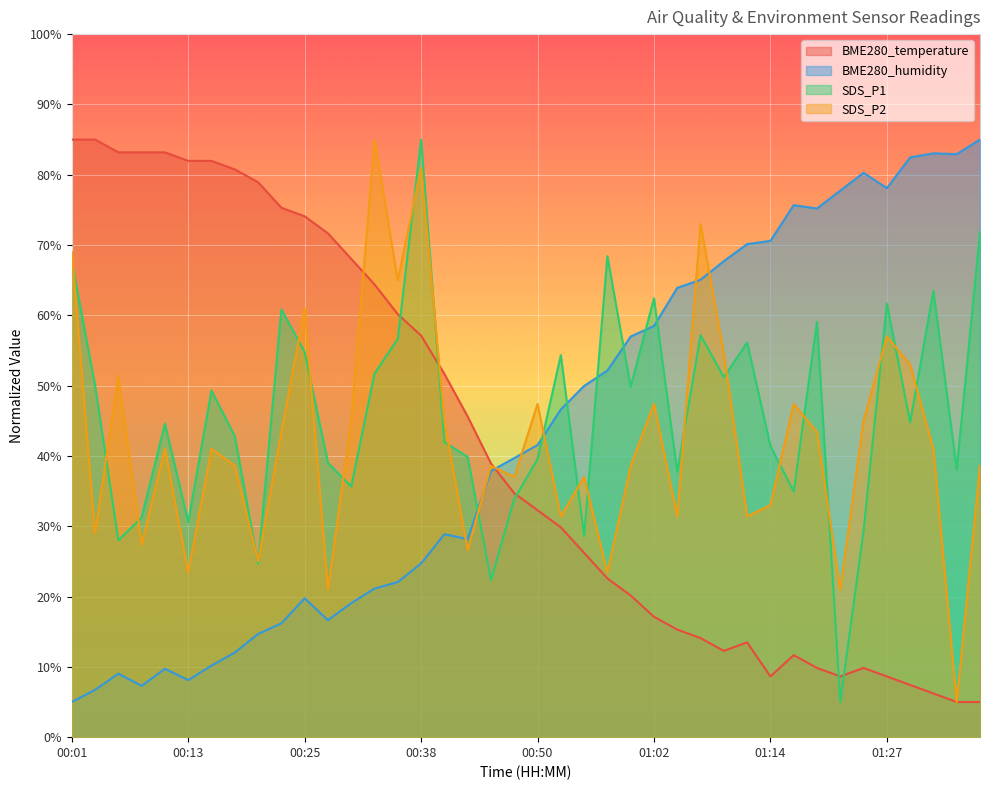

Reading right to left, transcribe all the data shown in this chart.

BME280_temperature: 5.0	5.0	6.2	7.4	8.6	9.8	8.6	9.8	11.7	8.6	13.5	12.3	14.1	15.3	17.1	20.2	22.6	26.2	29.8	32.3	34.7	38.9	45.6	51.7	57.1	60.2	64.4	68.0	71.7	74.1	75.3	78.9	80.8	82.0	82.0	83.2	83.2	83.2	85.0	85.0
BME280_humidity: 85.0	82.9	83.0	82.5	78.1	80.3	77.7	75.2	75.7	70.6	70.1	67.7	65.1	63.9	58.5	57.0	52.1	50.0	46.6	41.5	39.7	37.9	28.2	28.9	24.7	22.1	21.1	19.1	16.6	19.8	16.2	14.7	12.0	10.2	8.1	9.7	7.3	9.0	6.7	5.0
SDS_P1: 71.9	38.1	63.5	44.8	61.7	29.4	5.0	59.1	34.9	41.4	56.1	51.2	57.2	37.8	62.4	49.8	68.4	28.6	54.3	39.5	33.9	22.3	39.9	42.0	85.0	56.7	51.7	35.7	39.0	54.8	60.9	24.6	42.8	49.3	30.6	44.6	31.2	28.0	50.0	67.7
SDS_P2: 38.6	5.0	41.0	53.0	57.0	45.0	21.0	43.4	47.4	33.0	31.4	54.6	73.0	31.4	47.4	38.6	23.4	37.0	31.4	47.4	37.0	38.6	26.6	45.0	81.0	65.0	85.0	45.0	21.0	61.0	43.4	25.0	38.6	41.0	23.4	41.0	27.4	51.4	29.0	69.0